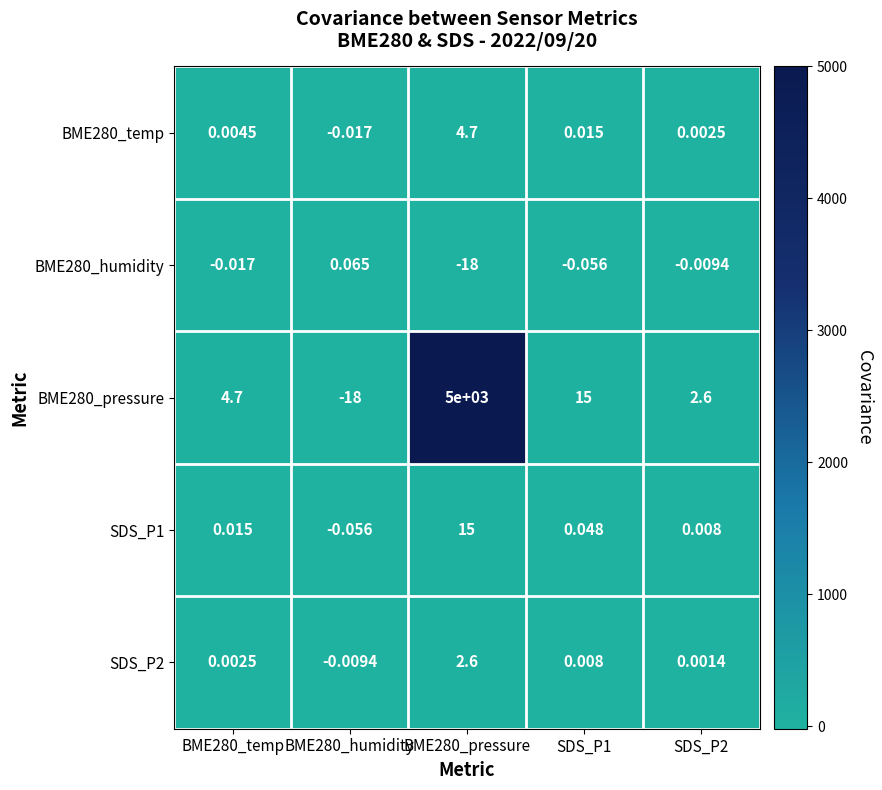

Is the value of BME280_pressure at BME280_pressure greater than the value of BME280_humidity at BME280_humidity?

Yes